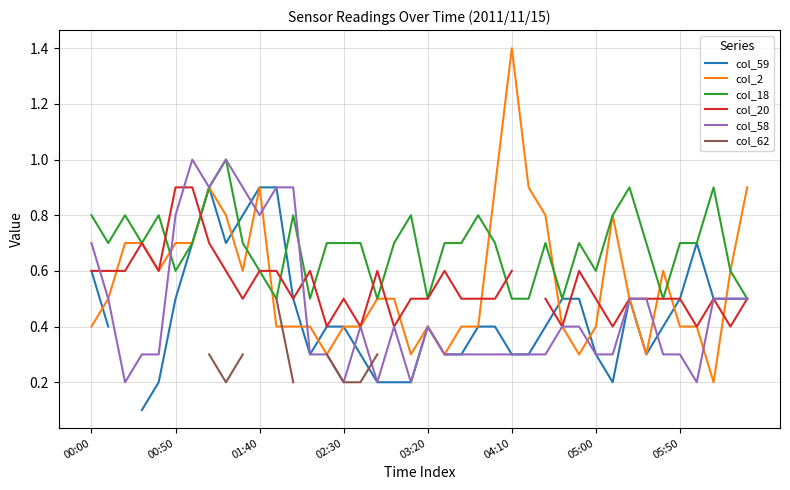

True or false: col_18 has a value of 0.7 at 05:50.

True